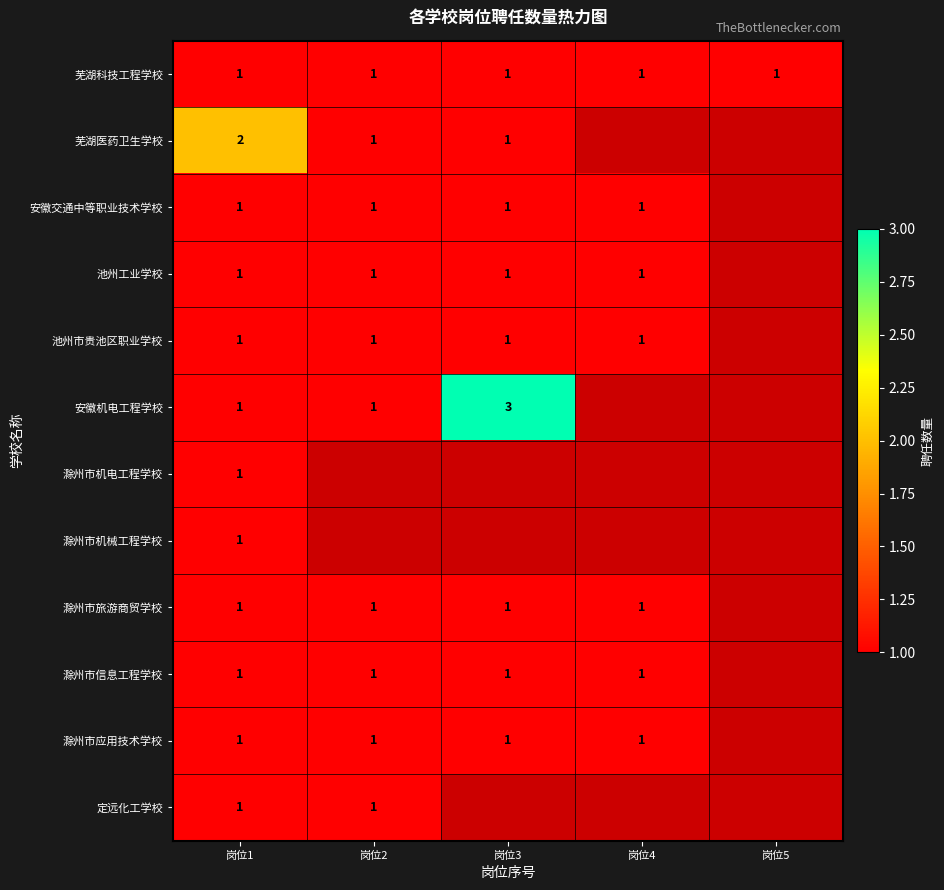

True or false: 滁州市信息工程学校 has a value of 1 at 岗位1.

True